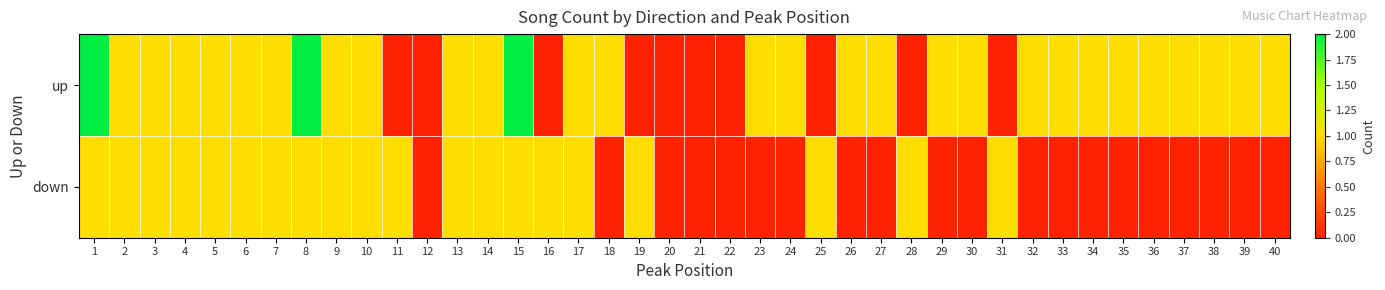

Reading left to right, list all the values displayed in this chart.

up: 1=2	2=1	3=1	4=1	5=1	6=1	7=1	8=2	9=1	10=1	11=0	12=0	13=1	14=1	15=2	16=0	17=1	18=1	19=0	20=0	21=0	22=0	23=1	24=1	25=0	26=1	27=1	28=0	29=1	30=1	31=0	32=1	33=1	34=1	35=1	36=1	37=1	38=1	39=1	40=1
down: 1=1	2=1	3=1	4=1	5=1	6=1	7=1	8=1	9=1	10=1	11=1	12=0	13=1	14=1	15=1	16=1	17=1	18=0	19=1	20=0	21=0	22=0	23=0	24=0	25=1	26=0	27=0	28=1	29=0	30=0	31=1	32=0	33=0	34=0	35=0	36=0	37=0	38=0	39=0	40=0